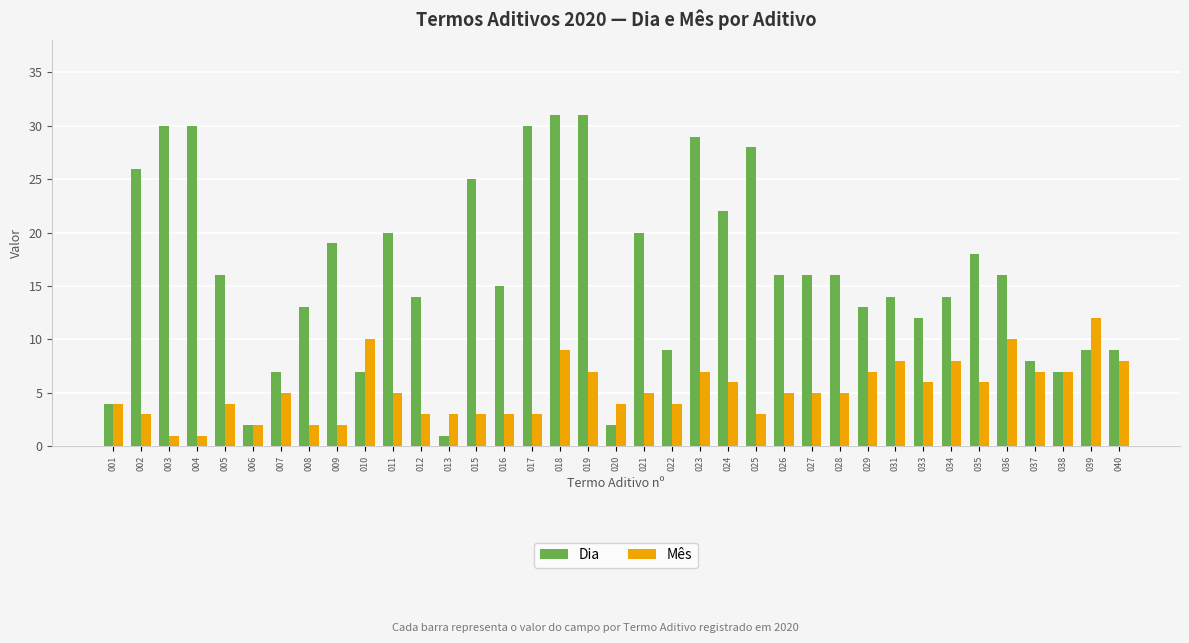

How many bars are there in total?

74